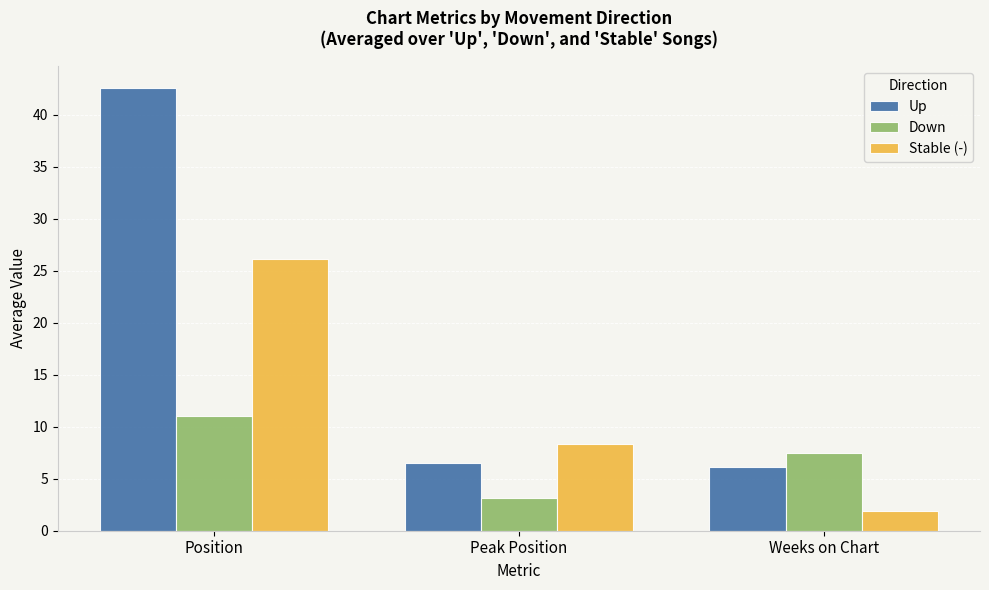

Rank the series at Position from lowest to highest value.

Down, Stable (-), Up